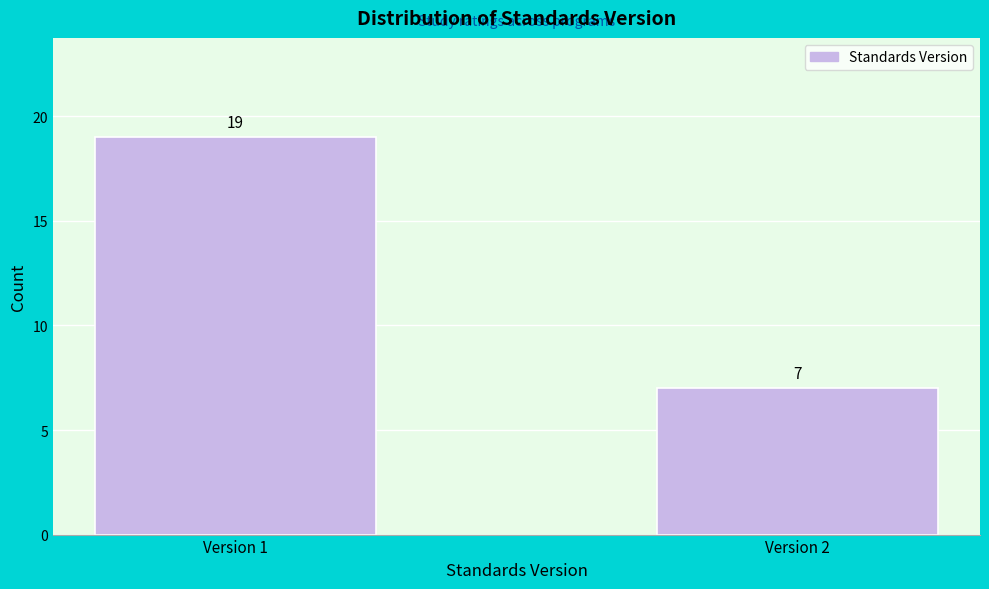

Reading right to left, transcribe all the data shown in this chart.

7	19